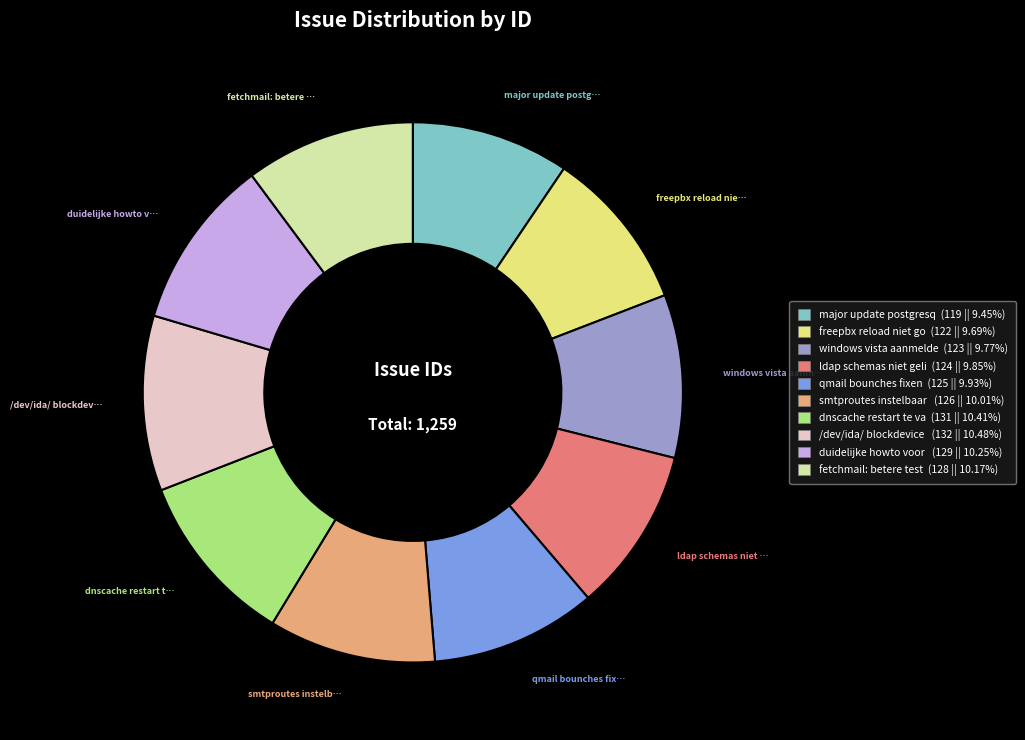

Combined, do major update postgresq (119 || 9.45%) and dnscache restart te va (131 || 10.41%) account for over 50%?

No